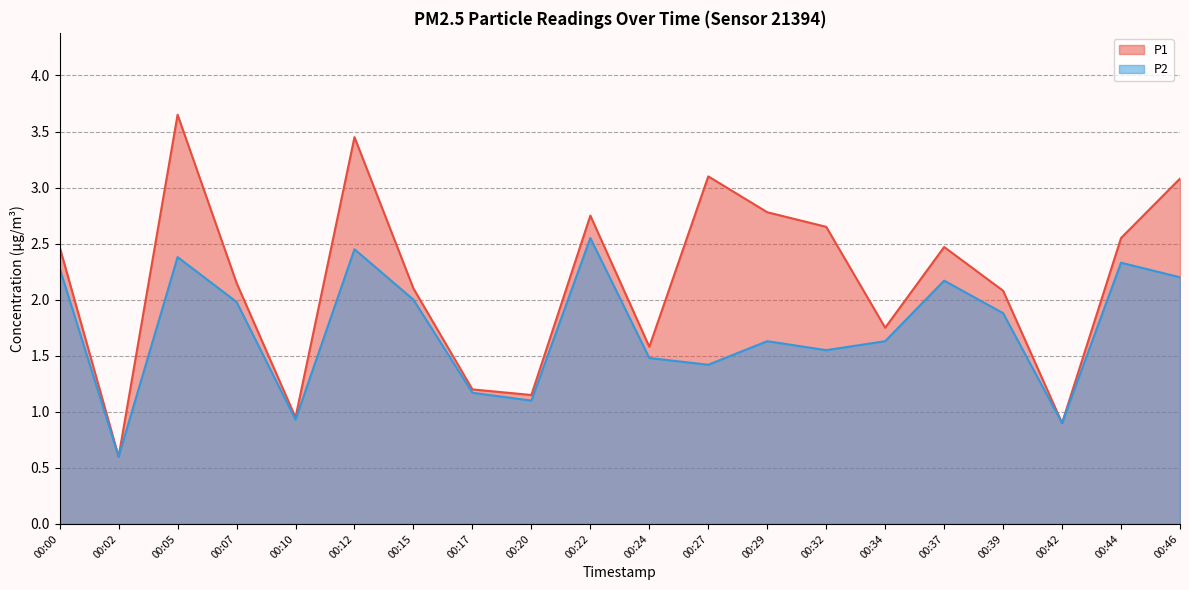

Which series has the largest range (max minus min)?

P1